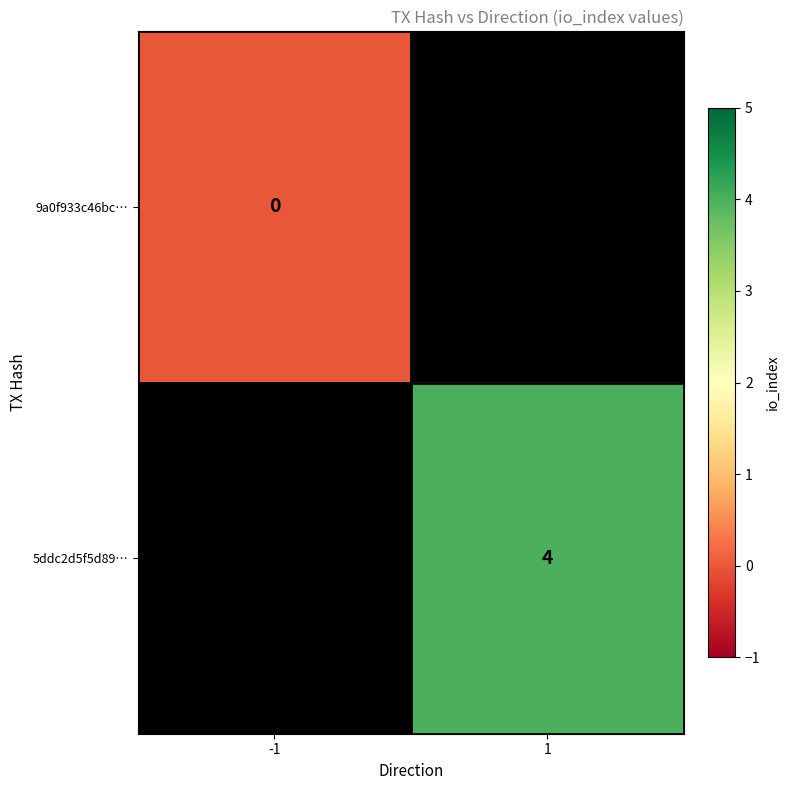

The 5ddc2d5f5d89… series shows 4 at 1. True or false?

True